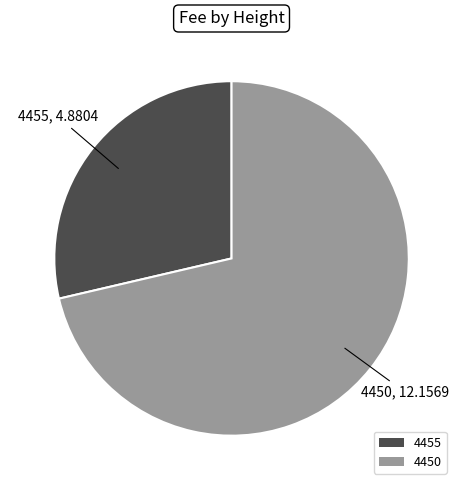

Which category has the biggest portion of the pie?

4450